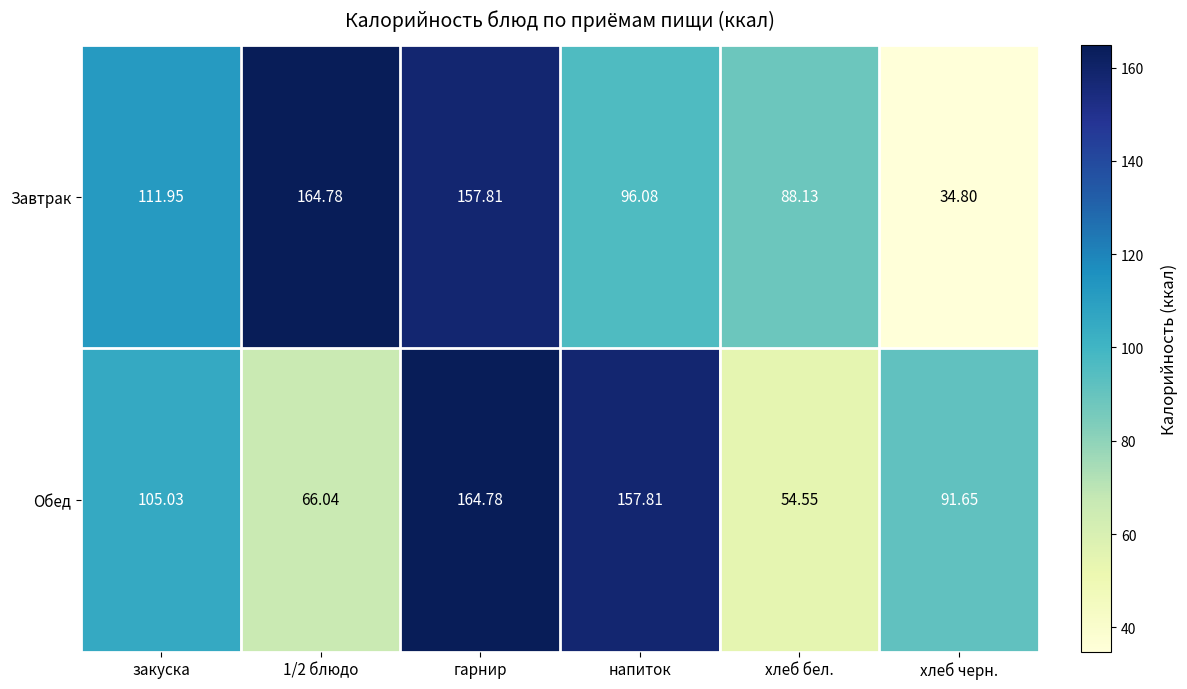

Which category has the lowest value in the Обед series?

хлеб бел.